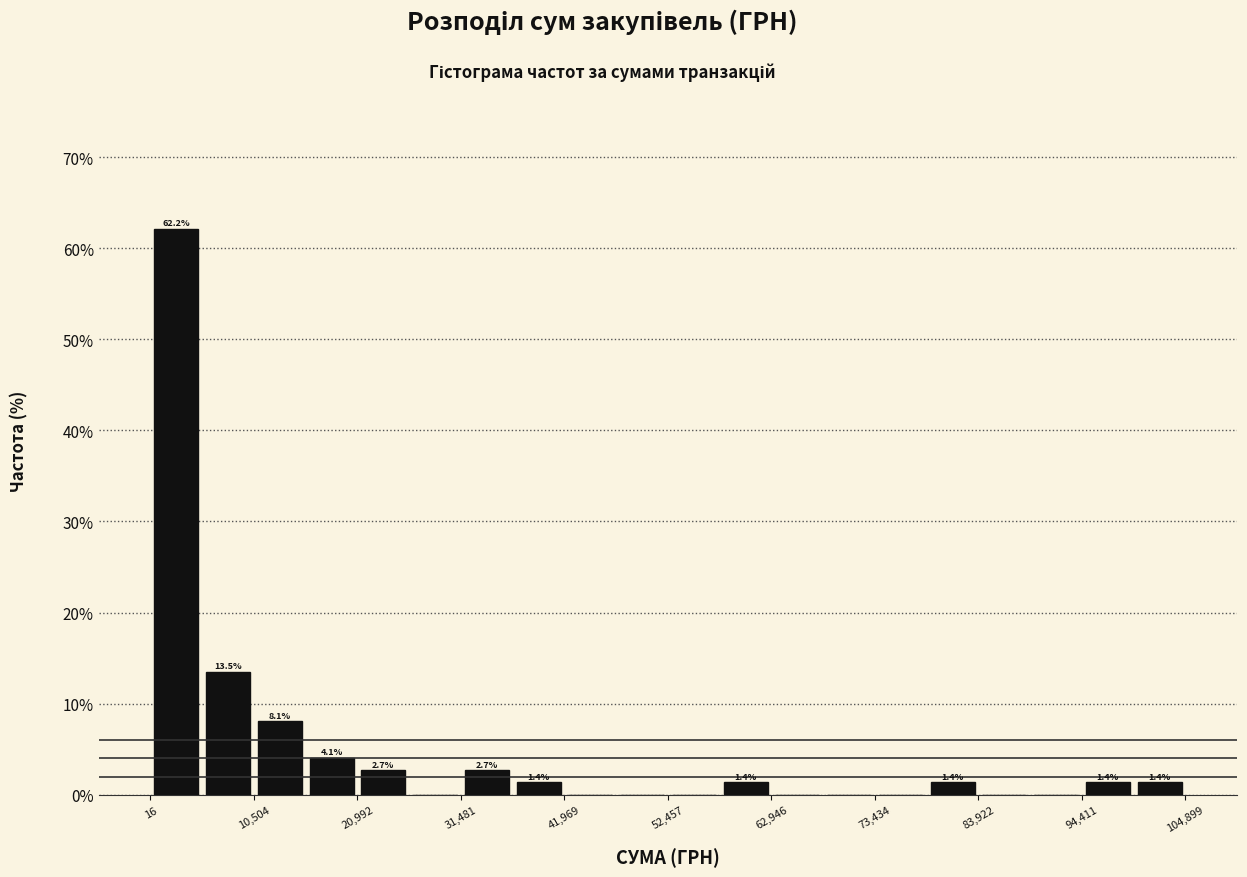

Around what value on the x-axis is the tallest bar? Give the approximate position of its centre, as read against the axis.

2000